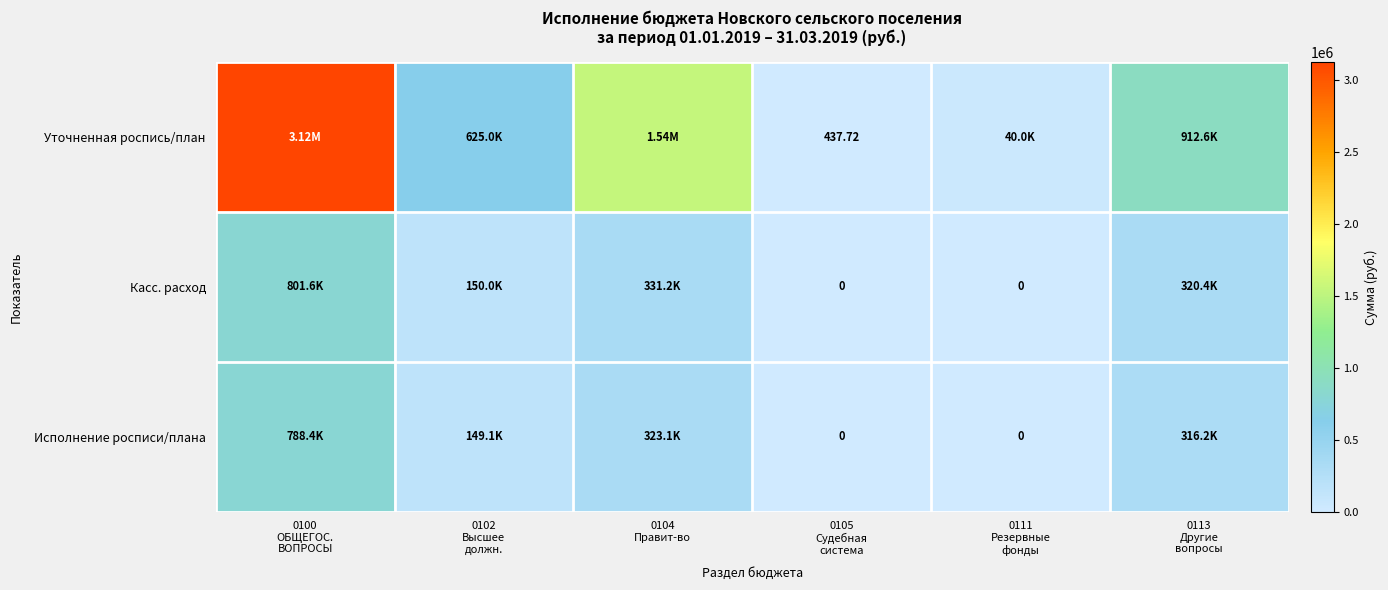

List the series in order of their peak value, lowest first.

Исполнение росписи/плана, Касс. расход, Уточненная роспись/план